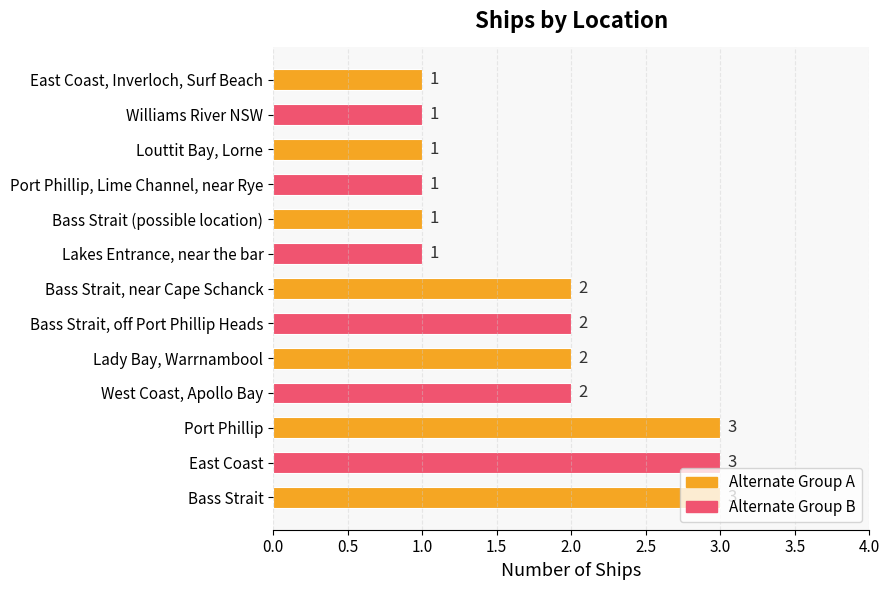

What is the greatest value displayed?

3